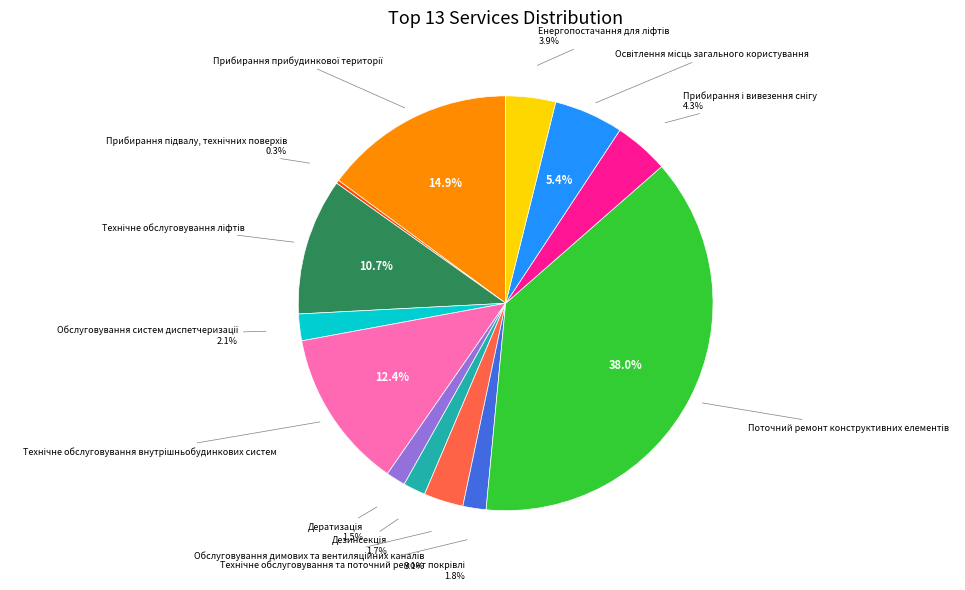

Is there a majority slice in this chart?

No